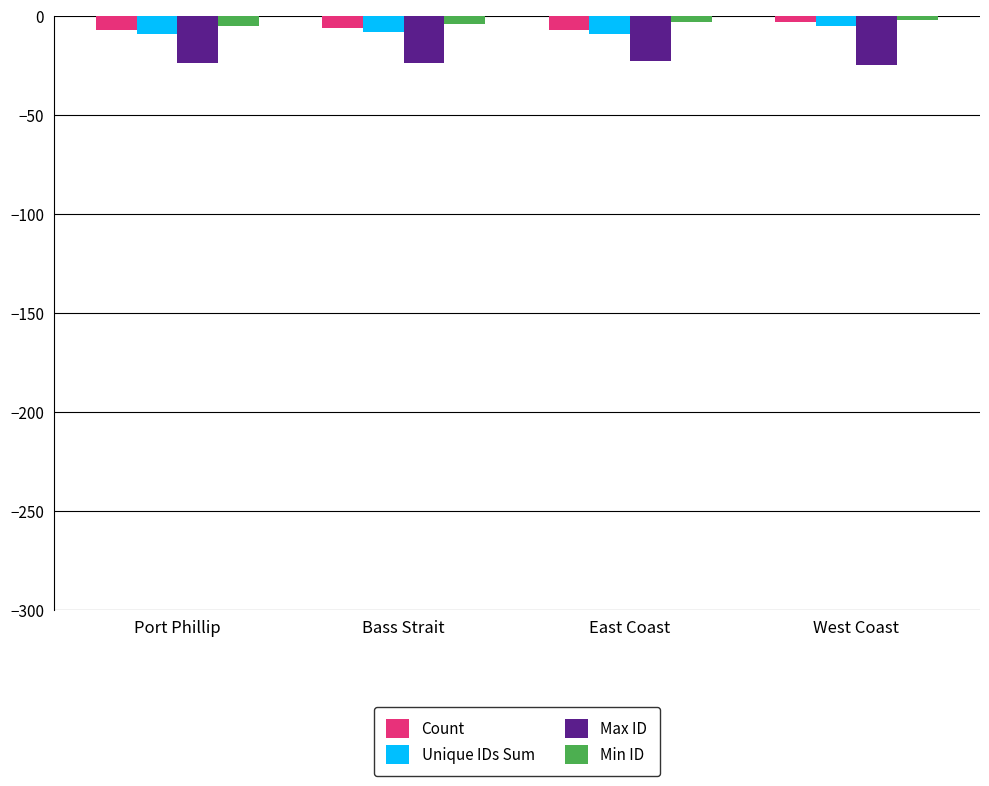

Read the Count value at Bass Strait.

-6